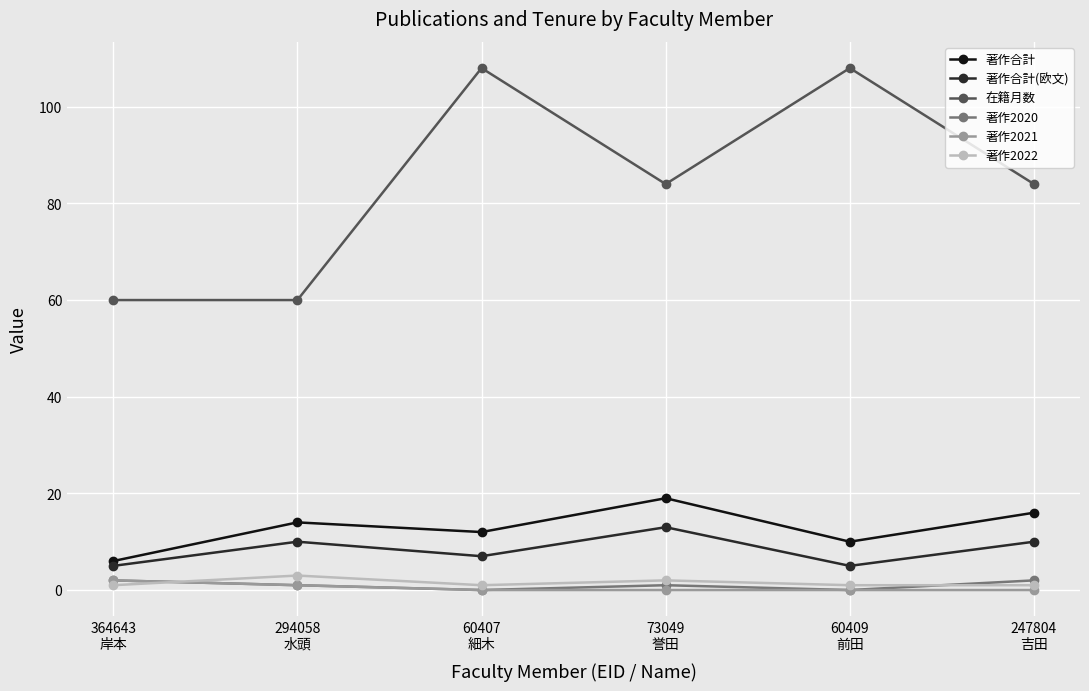

The value of 著作合計(欧文) at 60407
細木 is 7. True or false?

True